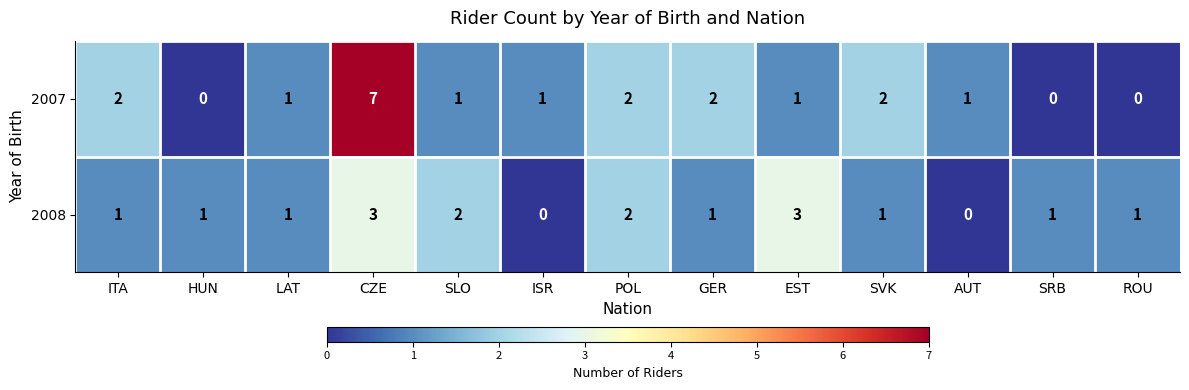

At how many categories does at least one series exceed 5?

1